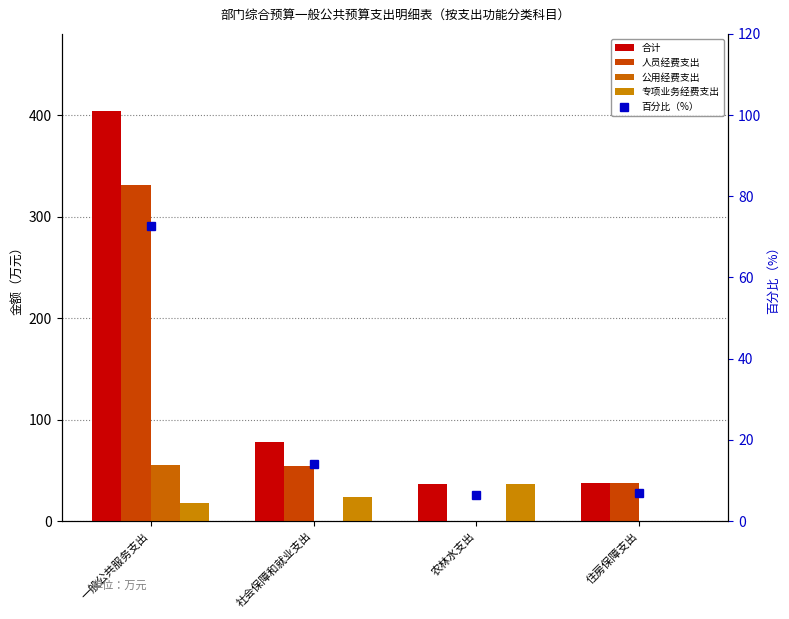

Rank the series by their maximum value, from lowest to highest.

专项业务经费支出, 公用经费支出, 百分比（%）, 人员经费支出, 合计